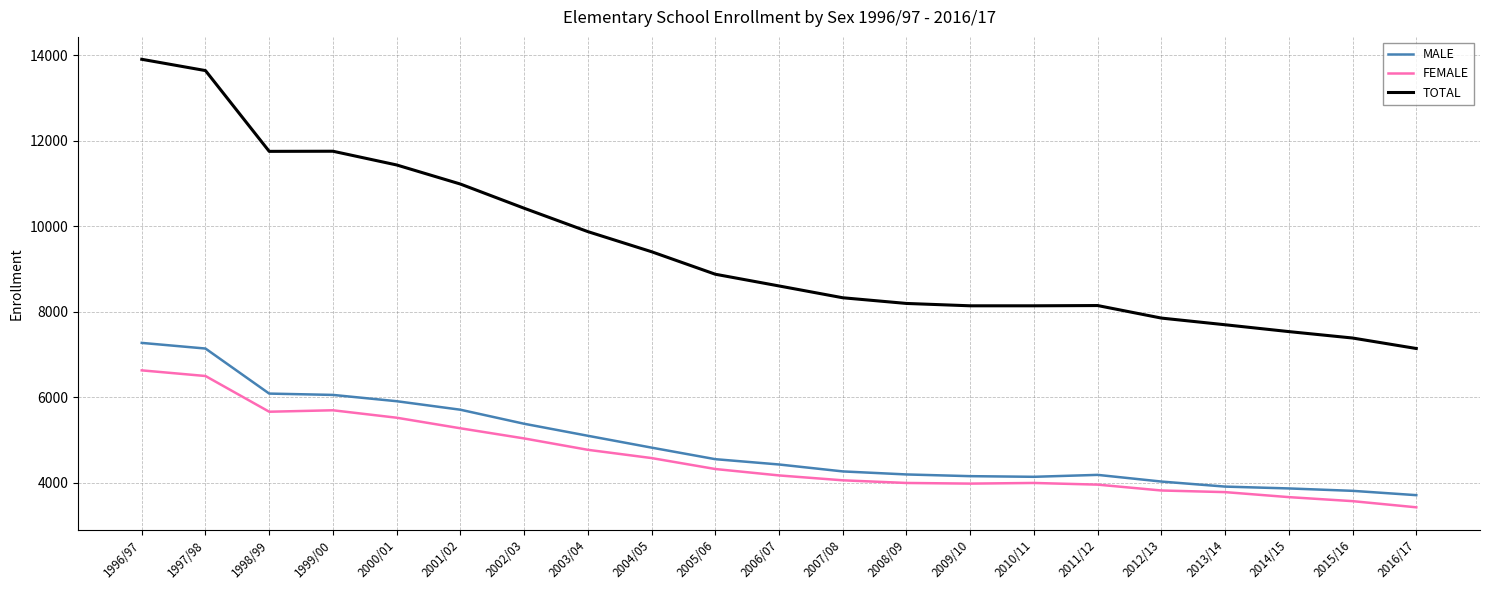

Which series changed the most between 2003/04 and 2013/14?

TOTAL